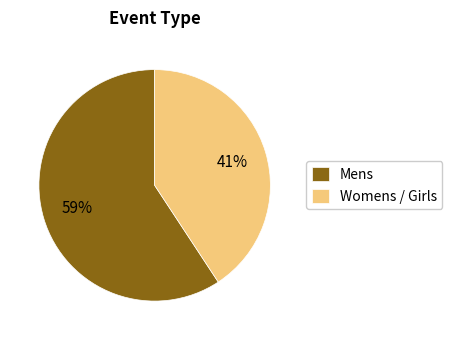

True or false: Womens / Girls accounts for 49% of the total.

False